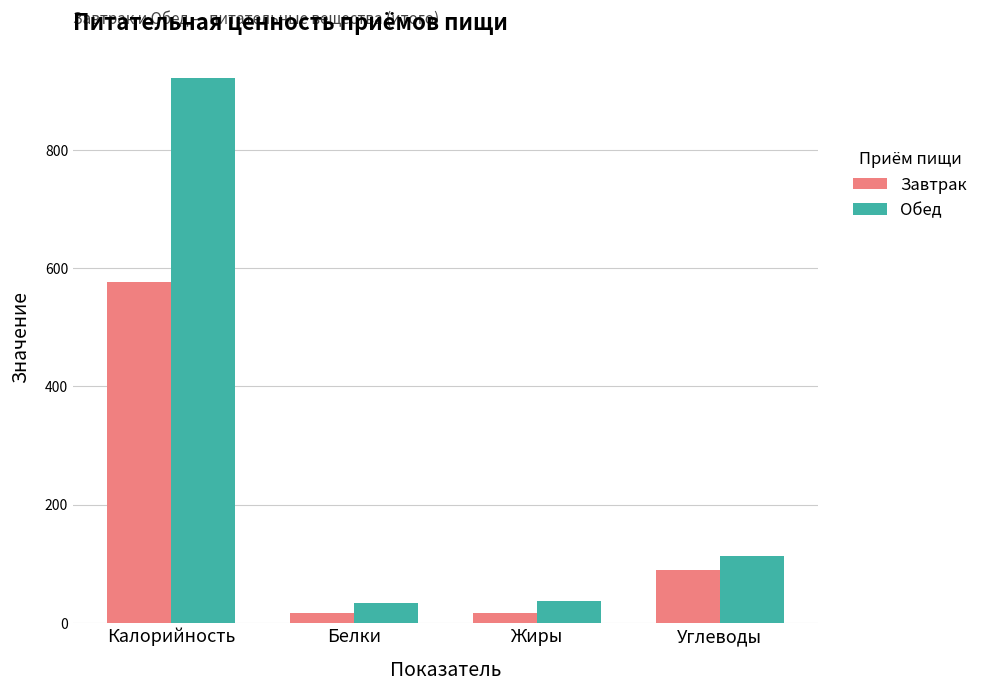

List the series in order of their peak value, highest first.

Обед, Завтрак